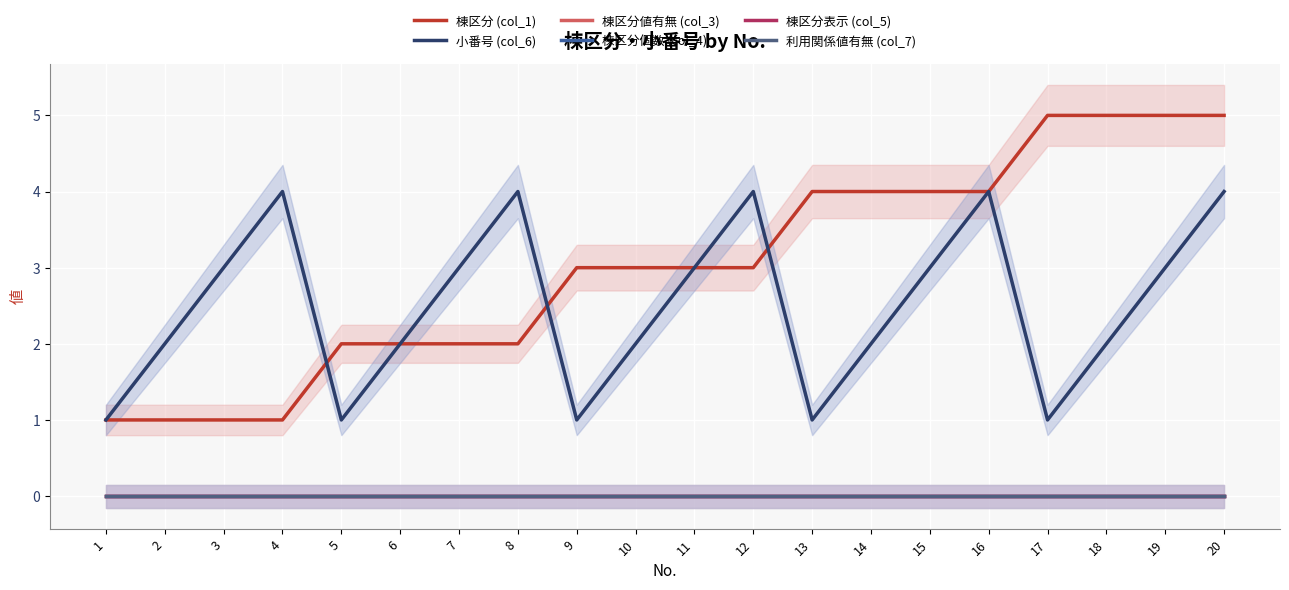

What is the difference between the highest and lowest values at 19?

5